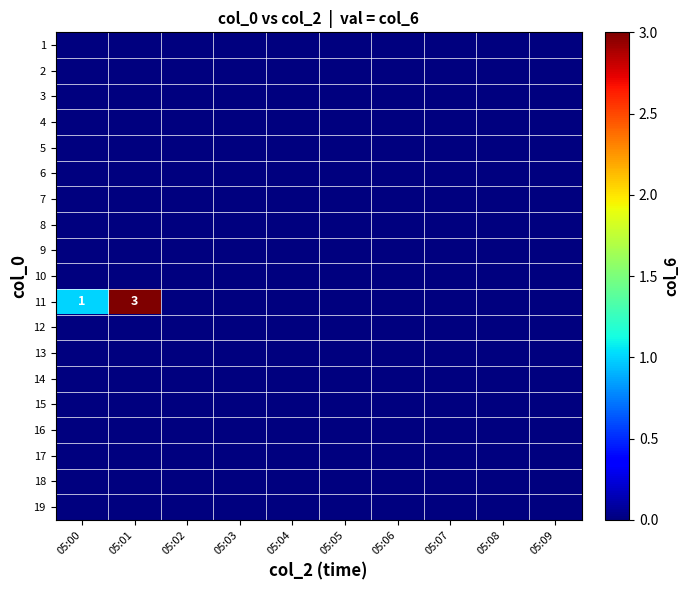

The value of 11 at 05:00 is 1. True or false?

True